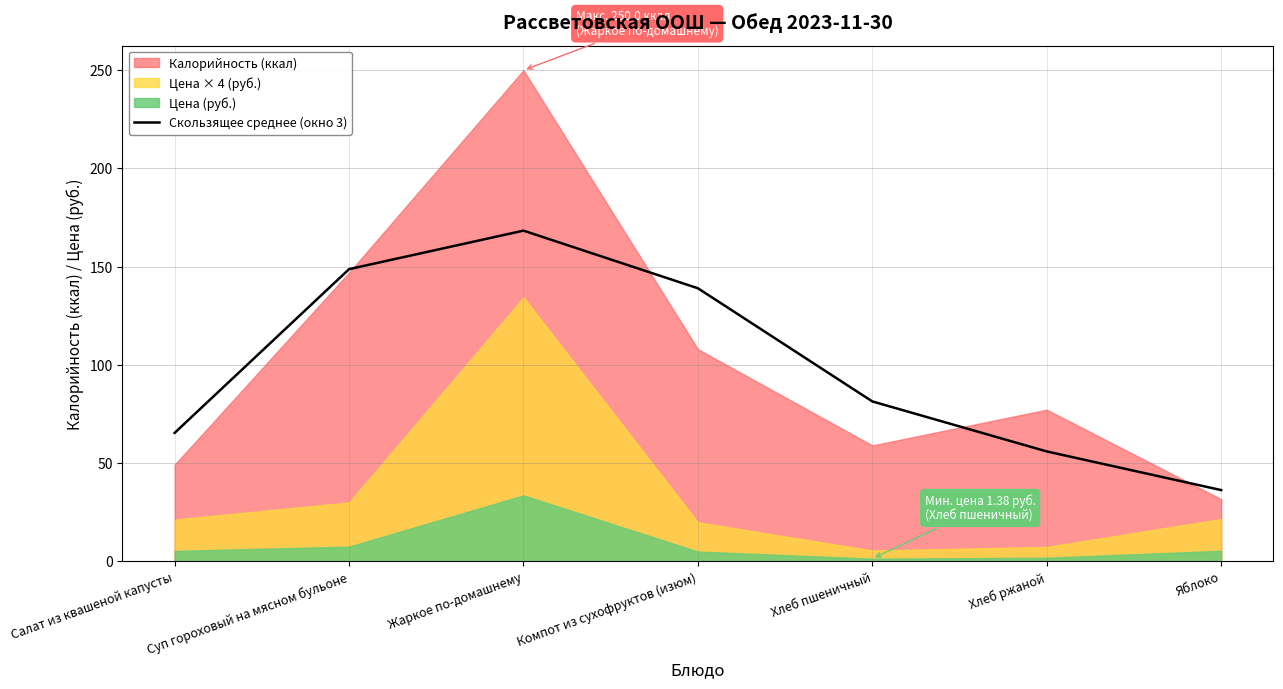

What is the label of the 6th point from the right?

Суп гороховый на мясном бульоне